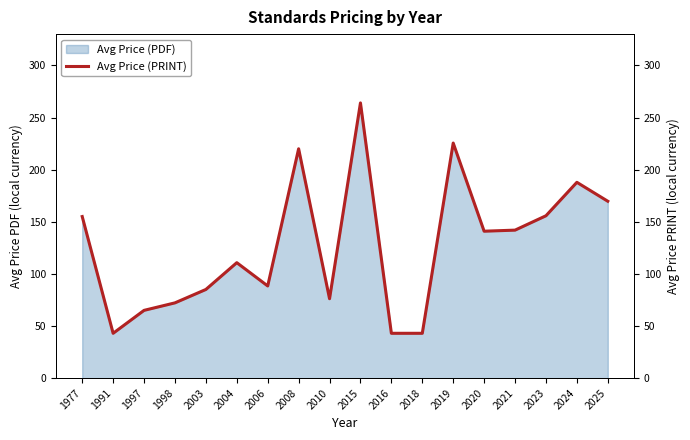

List the labels in order of value, largest first.

2015, 2019, 2008, 2024, 2025, 2023, 1977, 2021, 2020, 2004, 2006, 2003, 2010, 1998, 1997, 1991, 2016, 2018